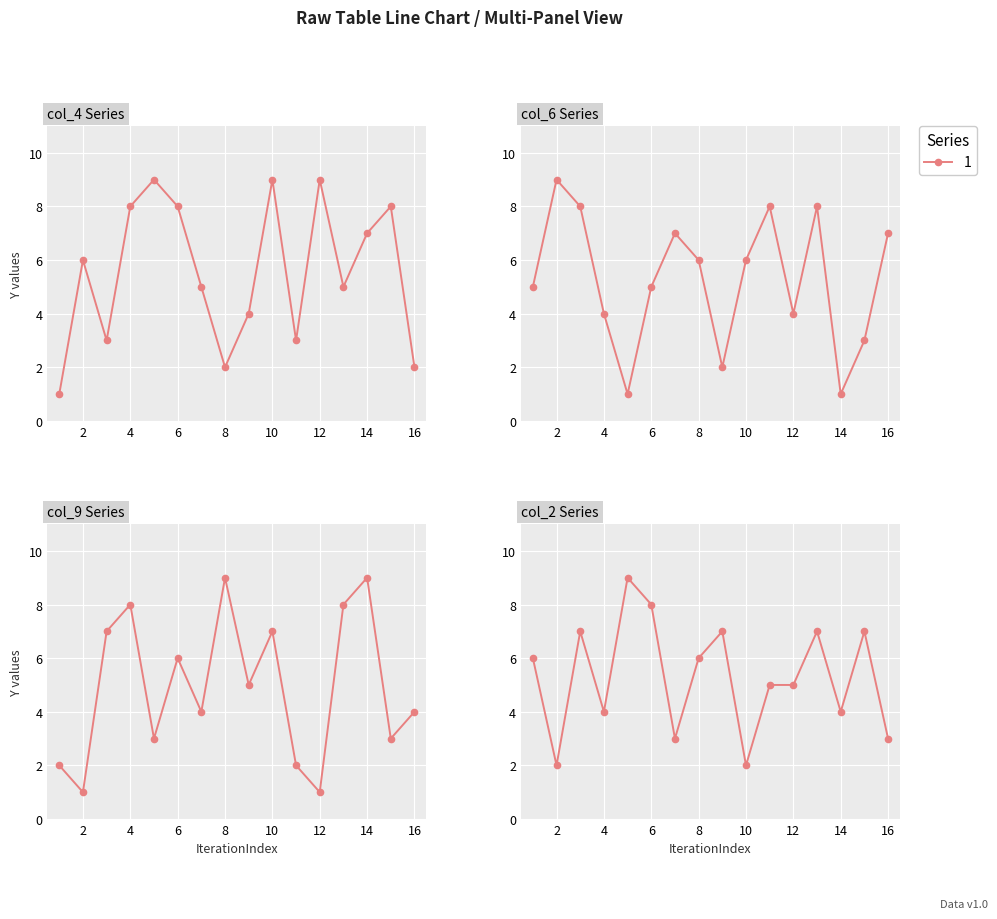

True or false: col_9 has a value of 3 at 1.

False